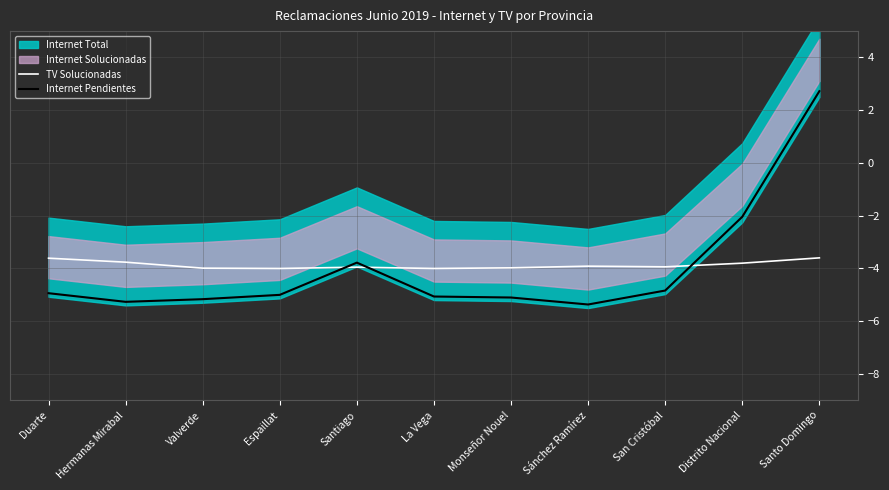

What is the total value across all series at Hermanas Mirabal?

-9.0